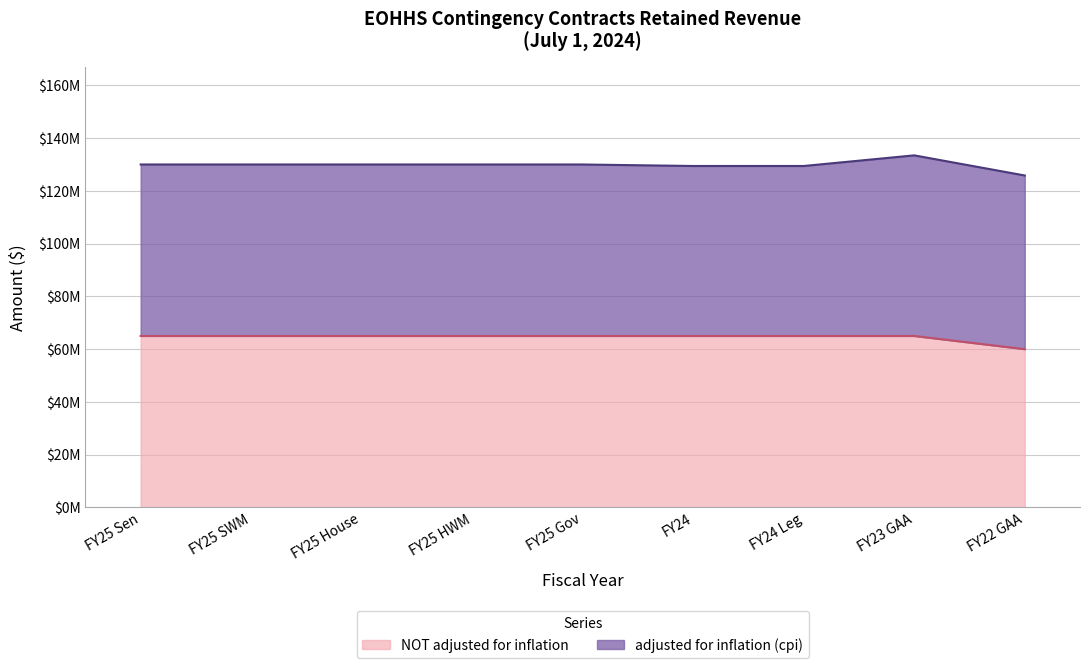

What is the minimum value shown in the chart?

60000000